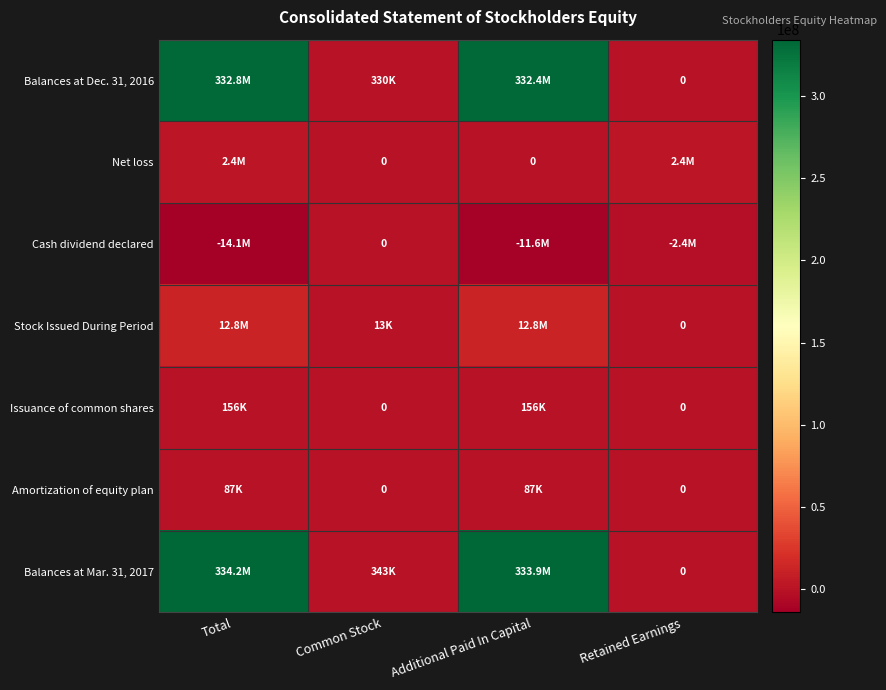

What is the minimum value shown in the chart?

-14052000